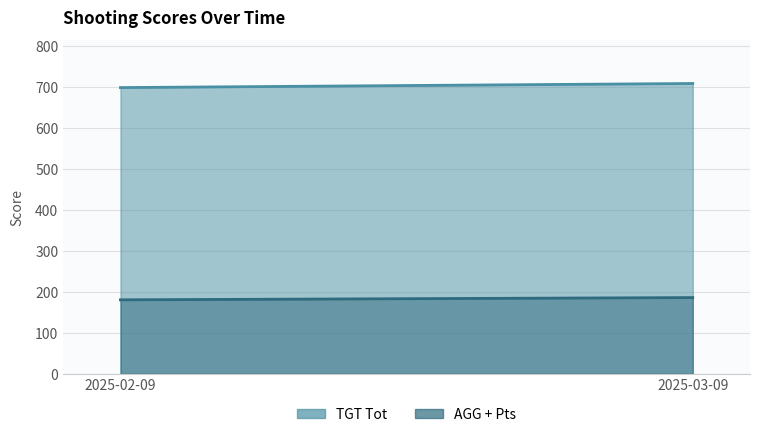

Rank the series by their average value, from highest to lowest.

TGT Tot, AGG + Pts